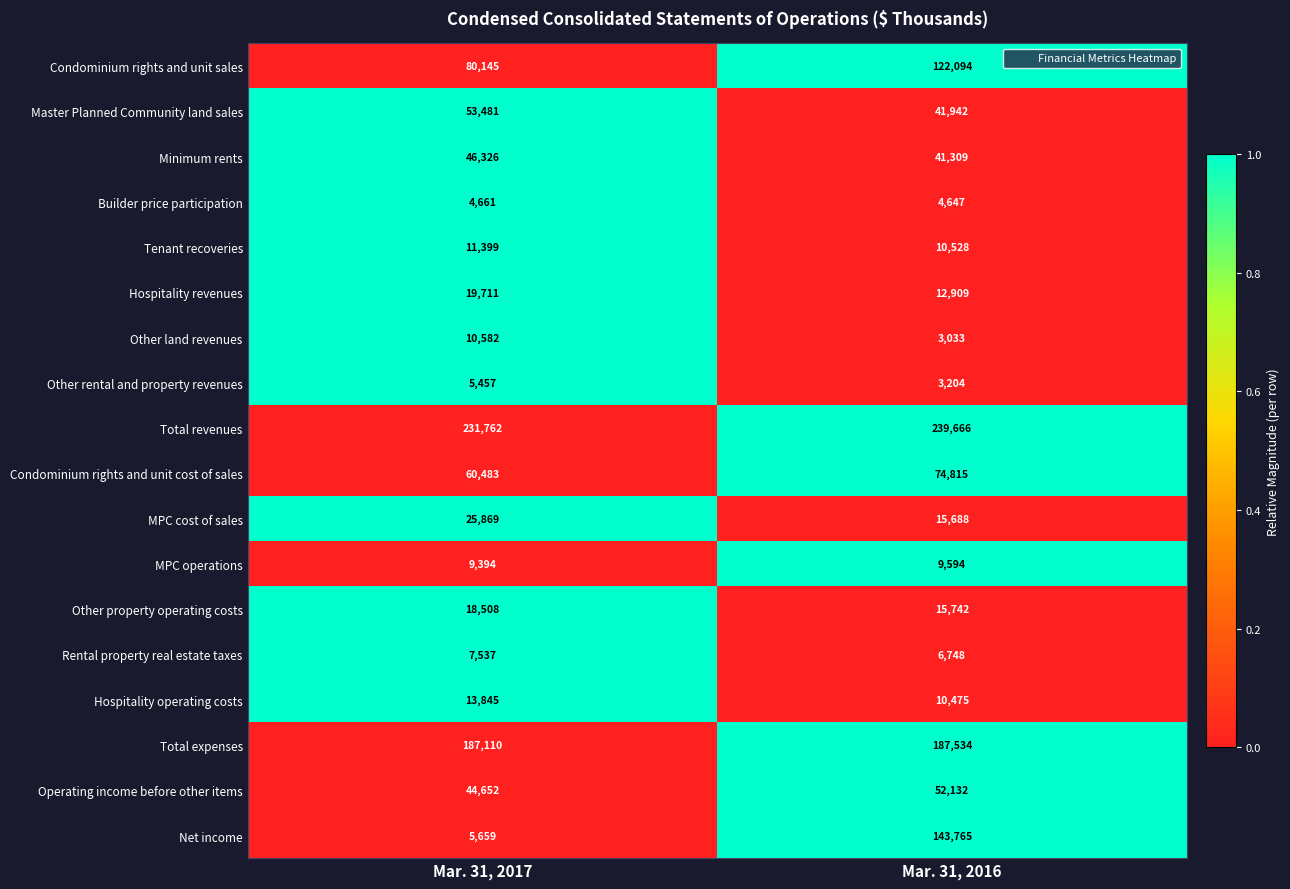

Which series has the largest total across all categories?

Total revenues